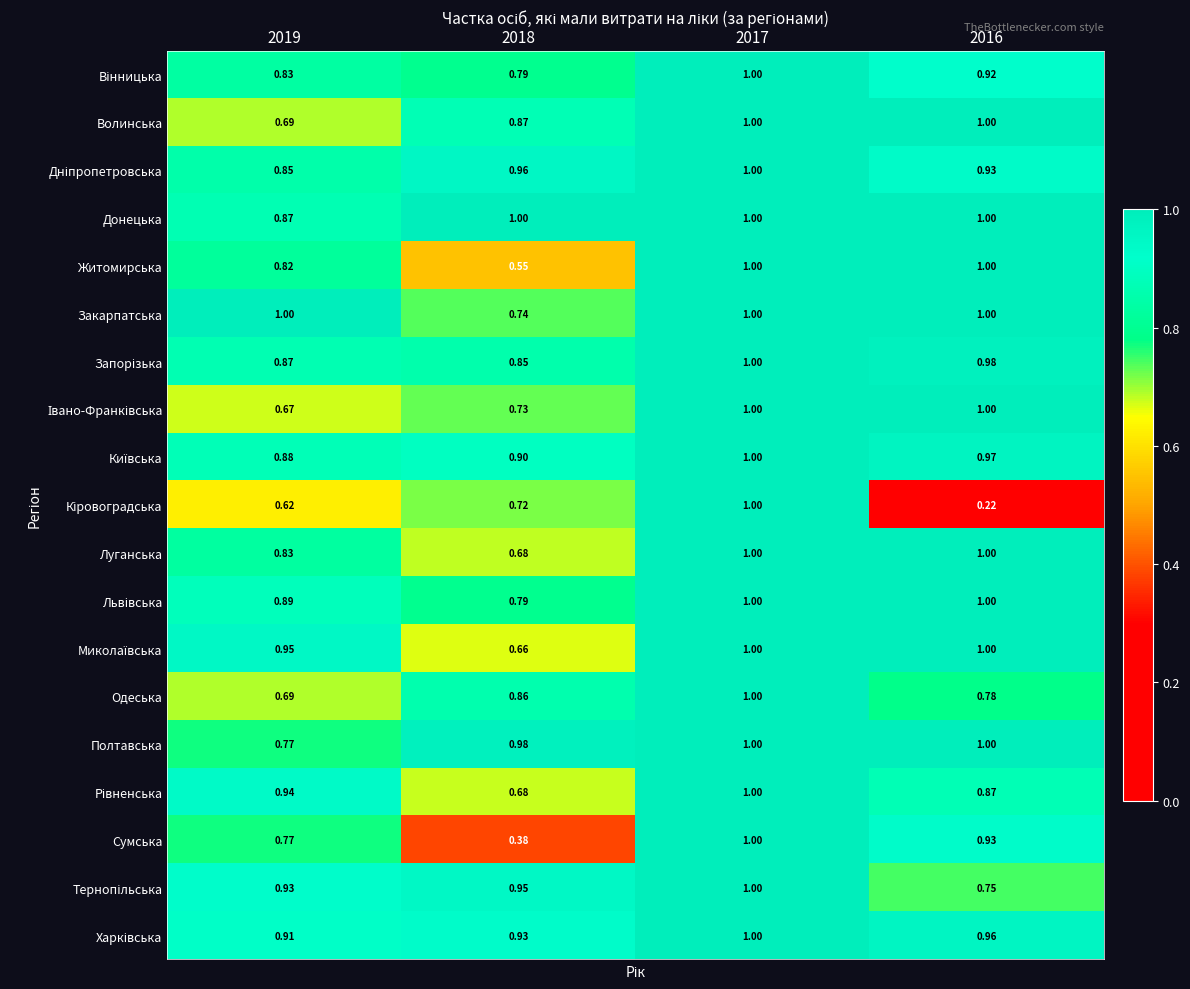

Which series has the largest total across all categories?

Донецька